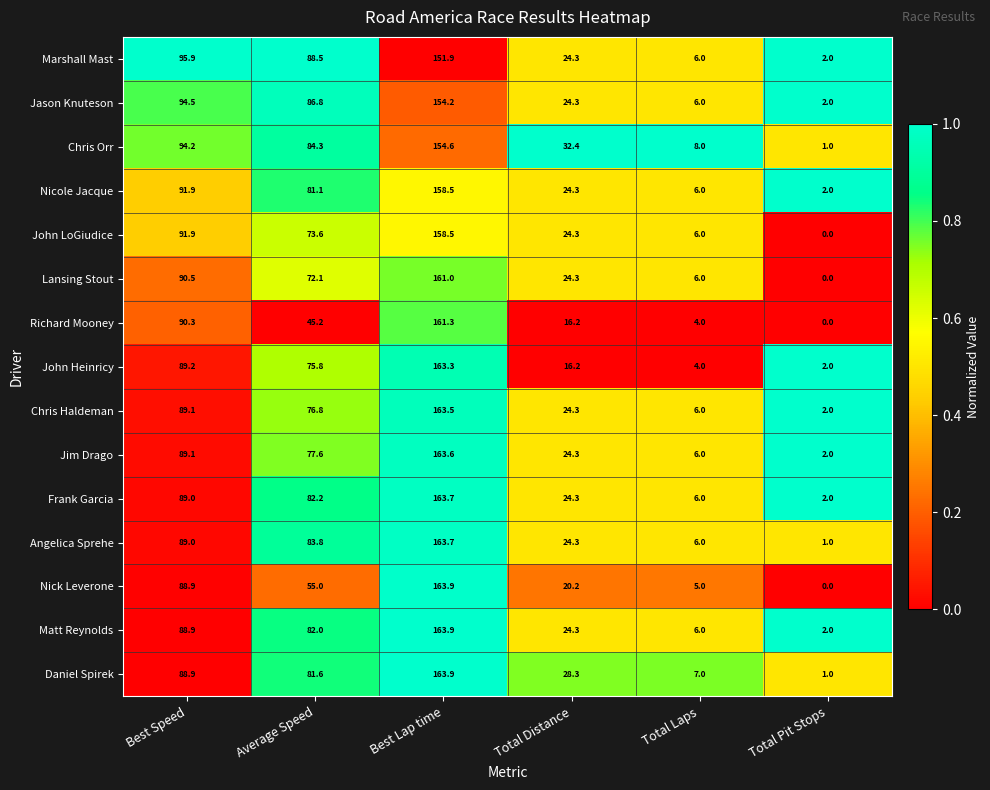

Read the Angelica Sprehe value at Total Pit Stops.

1.0